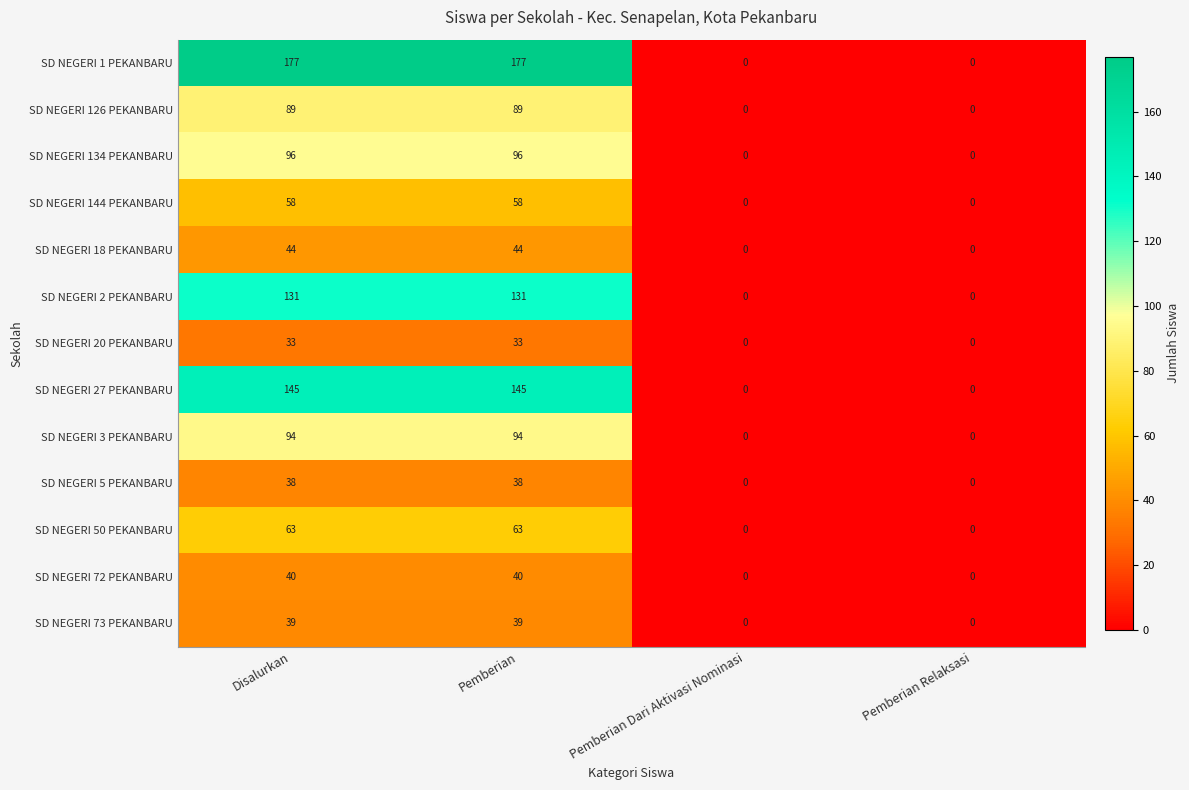

What is the average value of the SD NEGERI 5 PEKANBARU series?

19